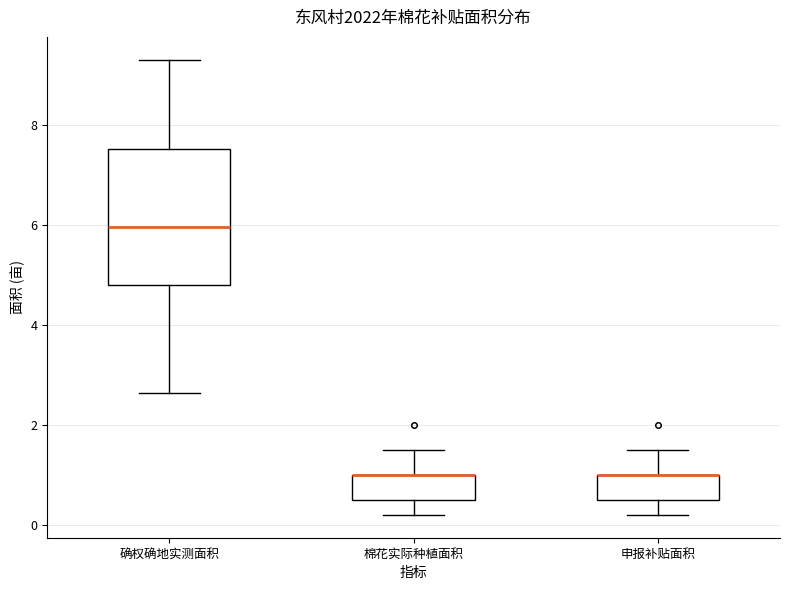

Where does the lower whisker of the box for 申报补贴面积 end on the y-axis? The values are not printed on the chart, so give them approximately, as read against the axis.

0.2